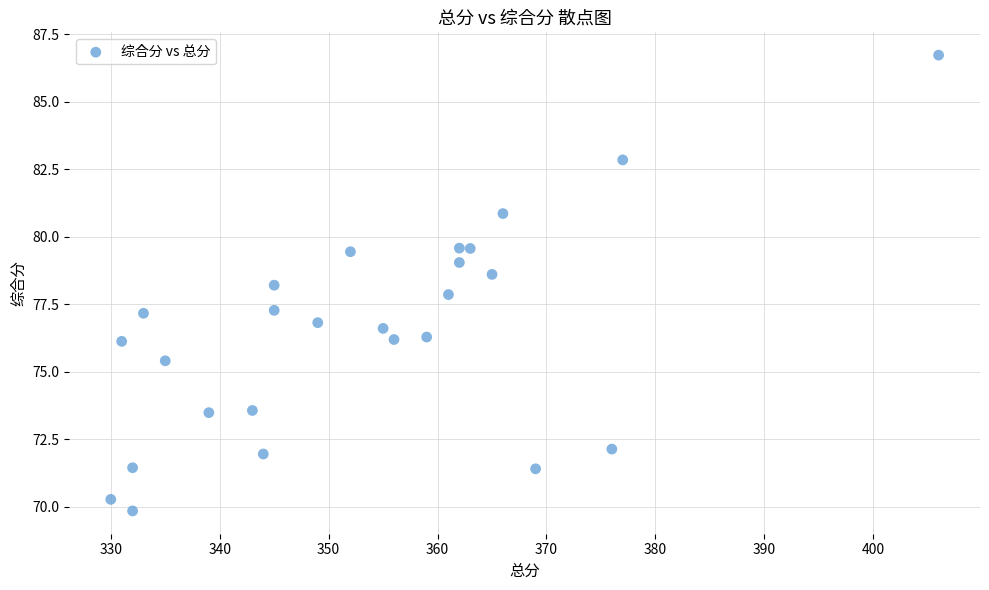

What is the range of Y values (max minus min)?

16.9